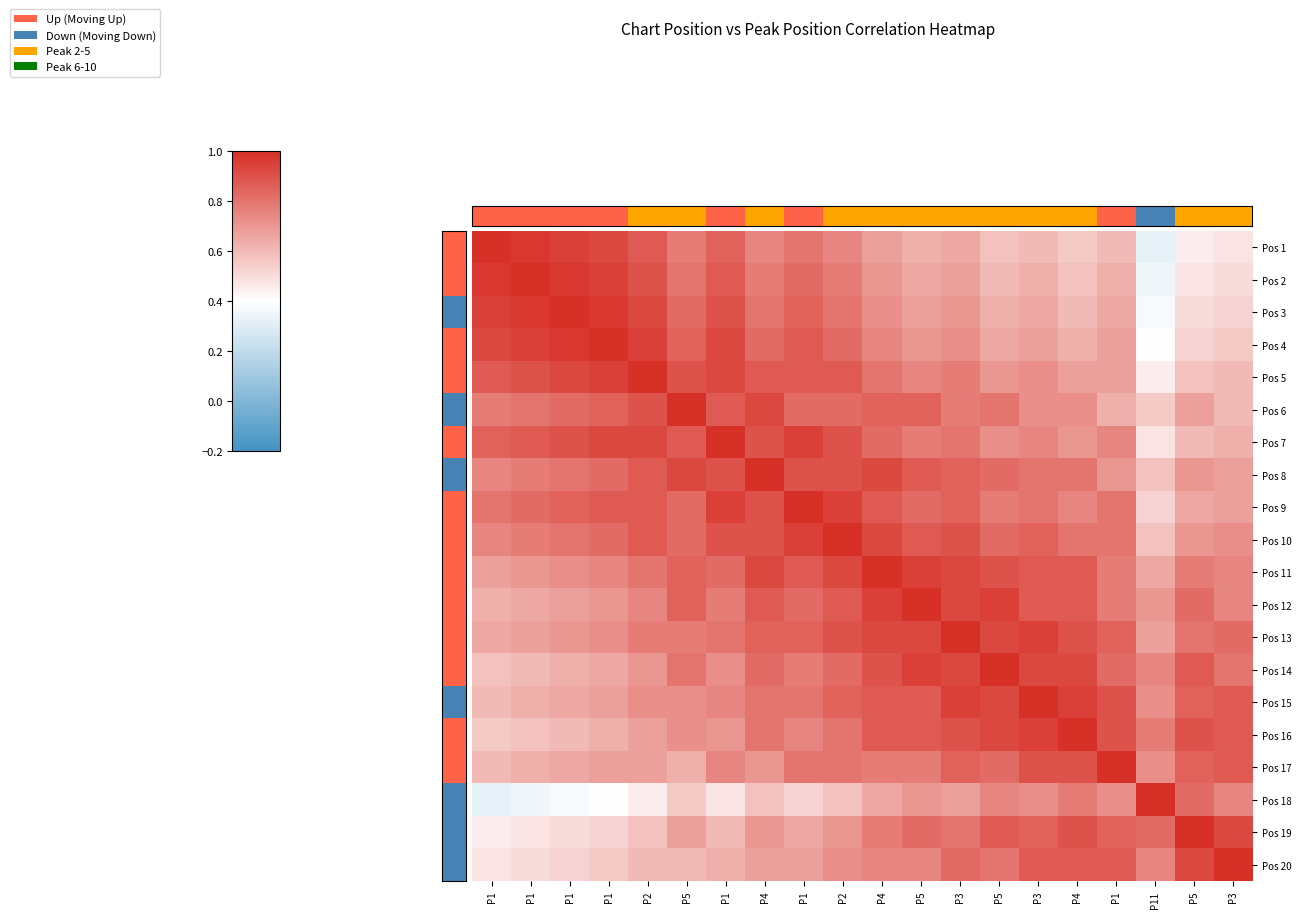

What is the difference between the highest and lowest values at P2?

0.6